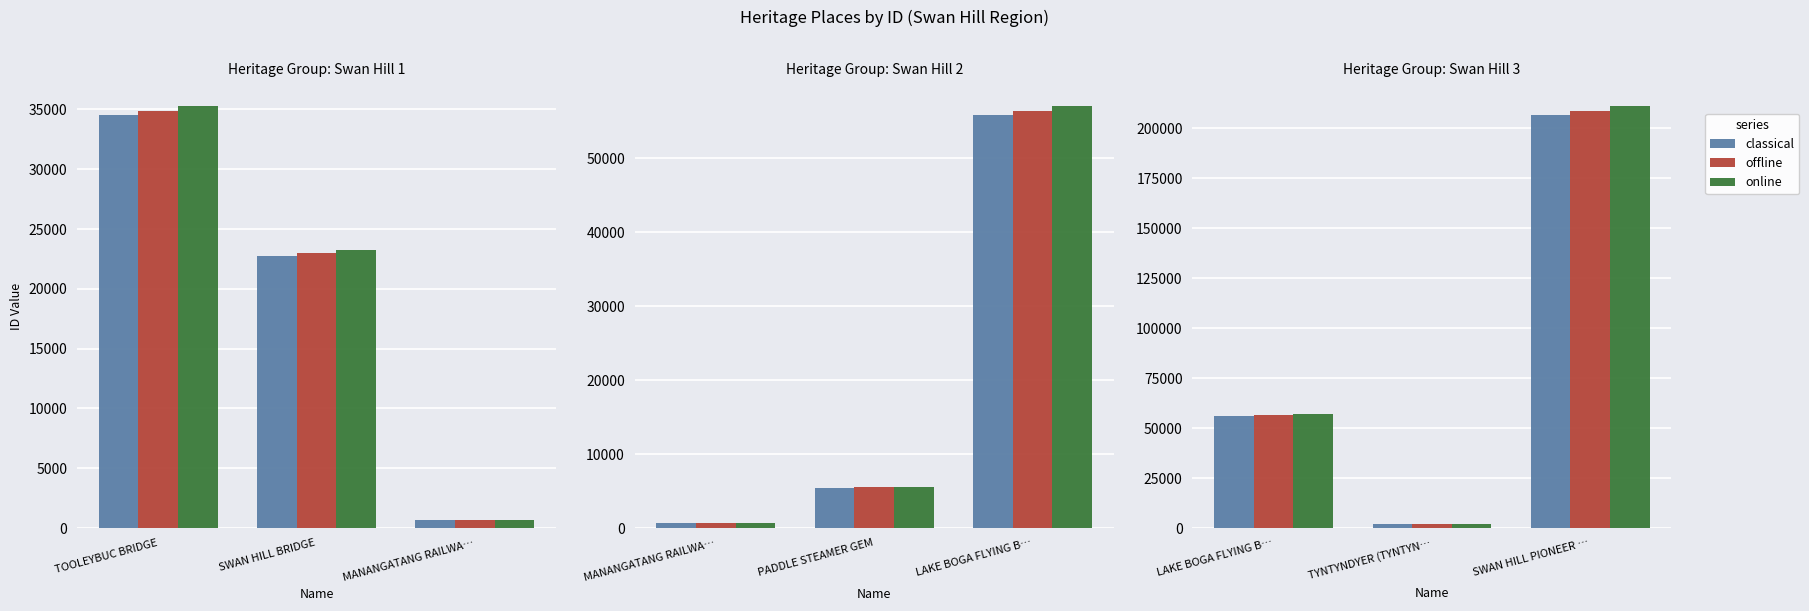

How many bars are there in each group?

3